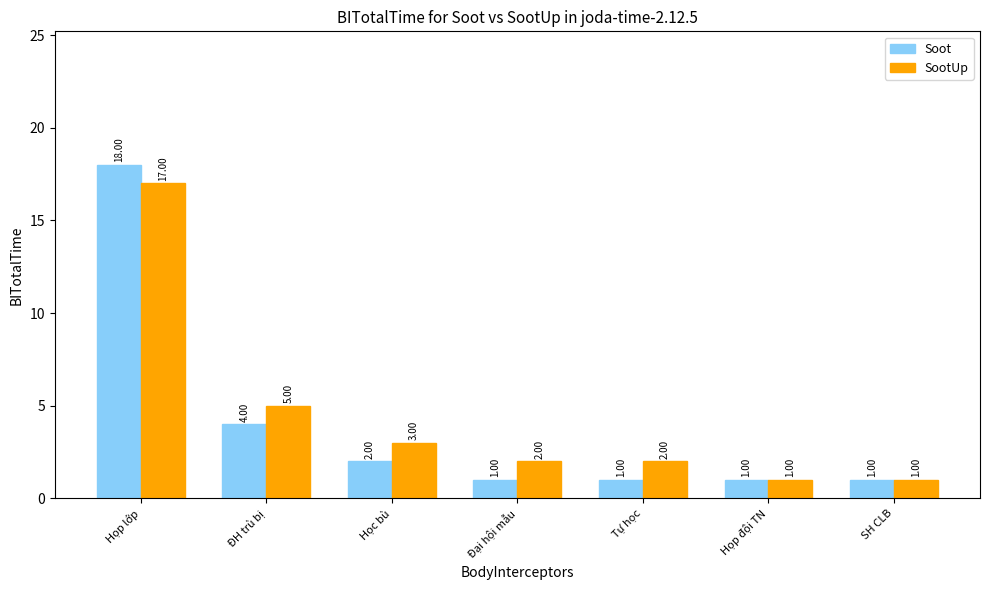

What is the label of the 3rd bar from the right?

Tự học